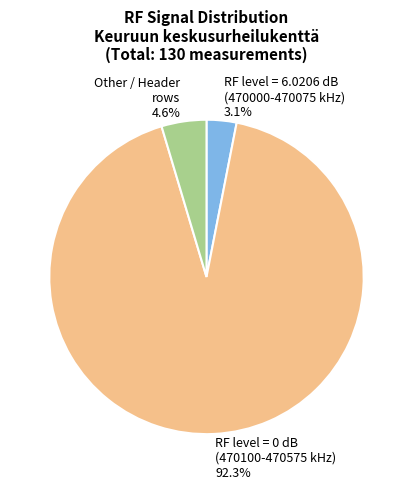

What is the total percentage of Other / Header rows 4.6% and RF level = 6.0206 dB (470000-470075 kHz) 3.1%?

7.7%